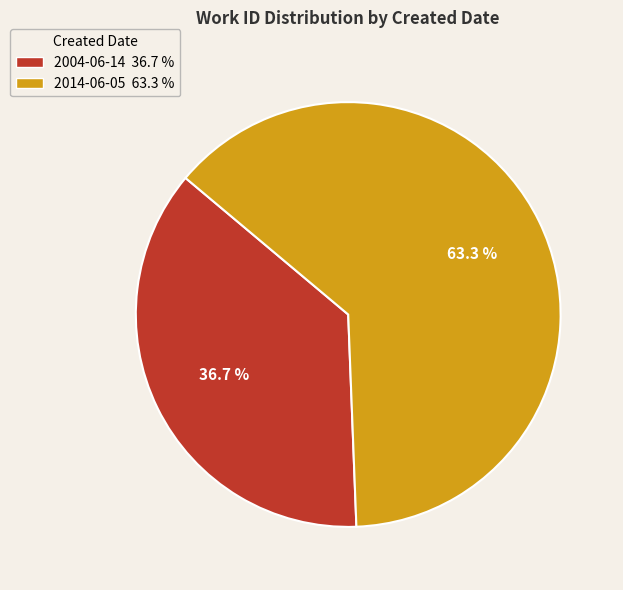

What is the smallest slice in the pie chart?

2004-06-14